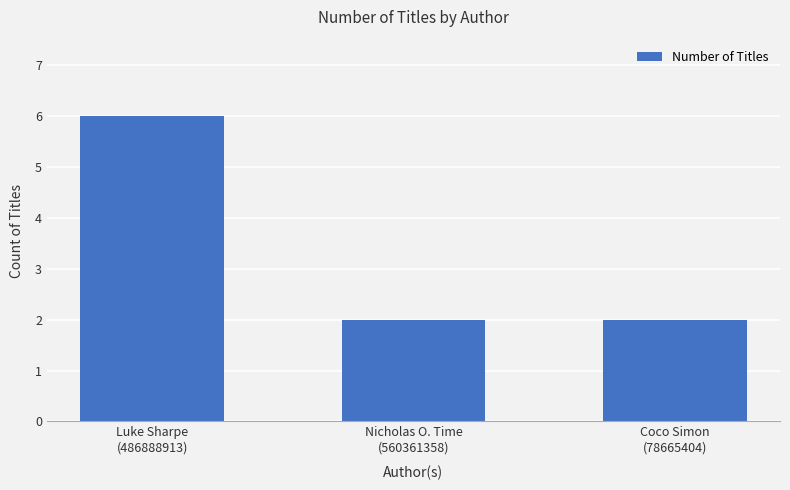

The value at Nicholas O. Time
(560361358) is 1. True or false?

False